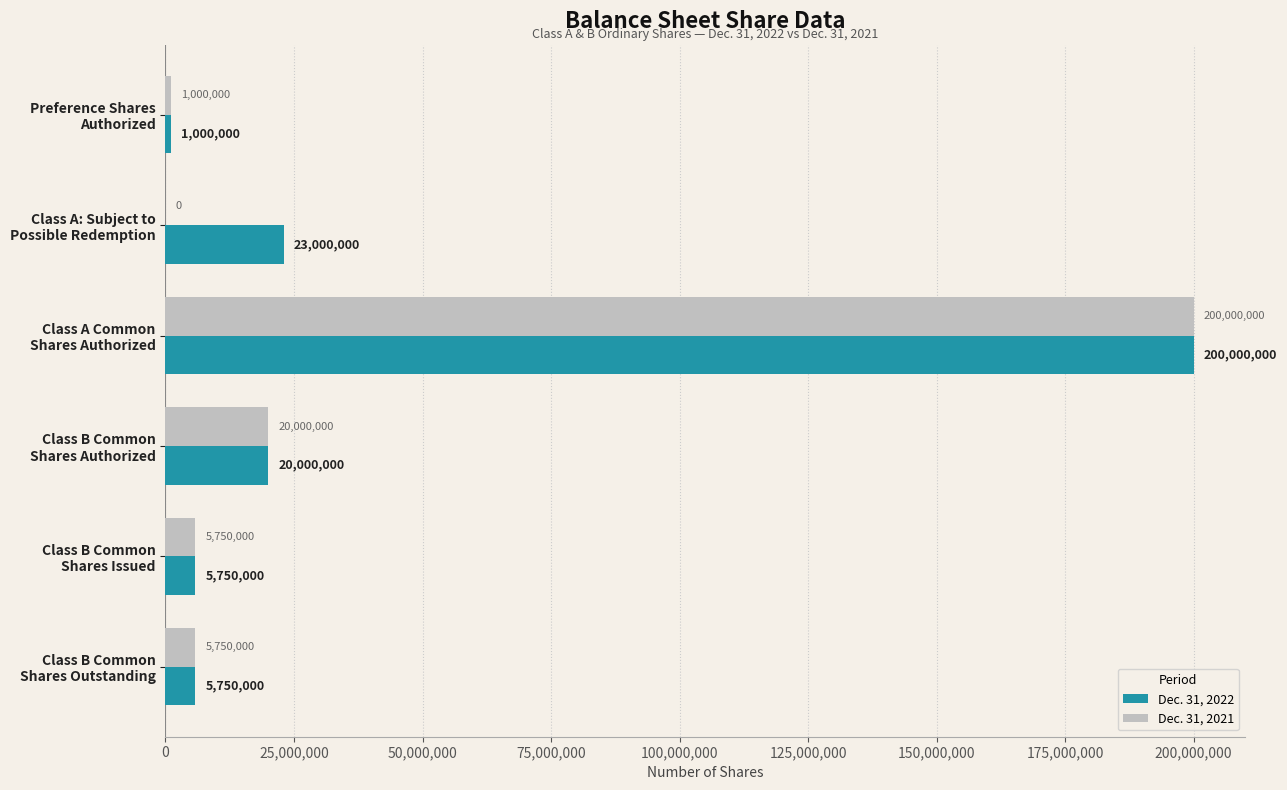

What is the sum of all Dec. 31, 2022 values?

255500000